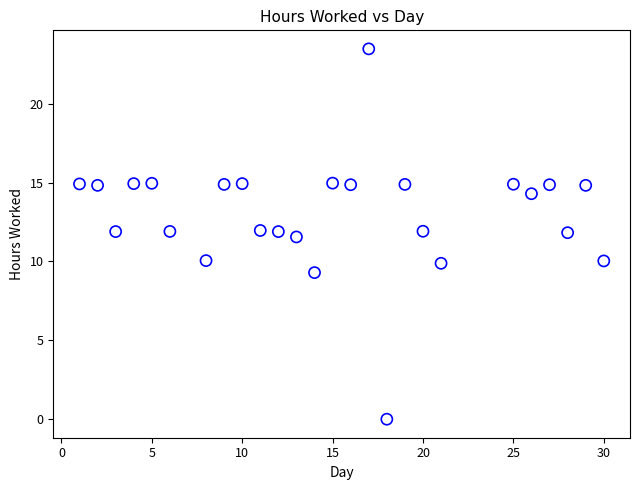

What is the range of X values (max minus min)?

29.0